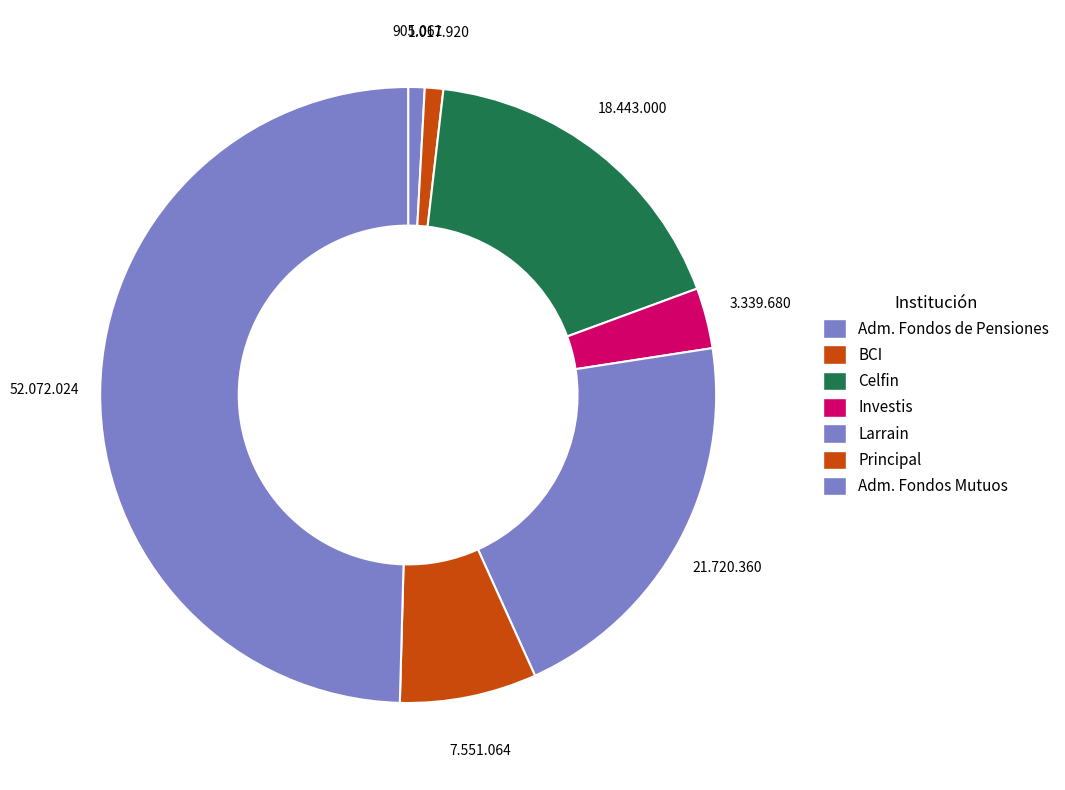

Count the number of slices in the pie.

7